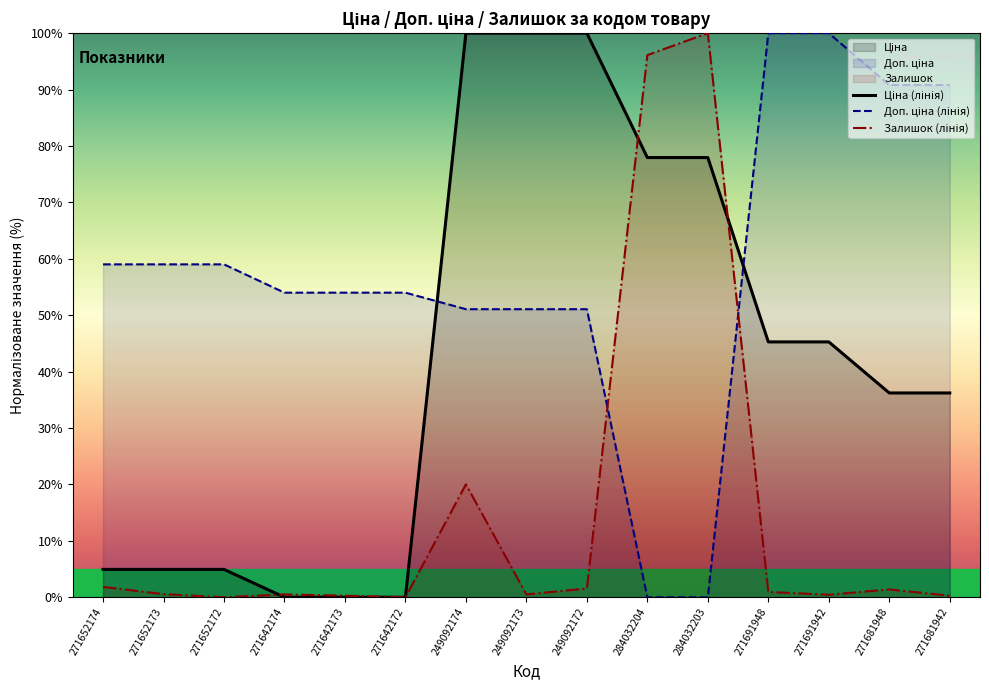

How many data points in Залишок (лінія) are above 0?

13